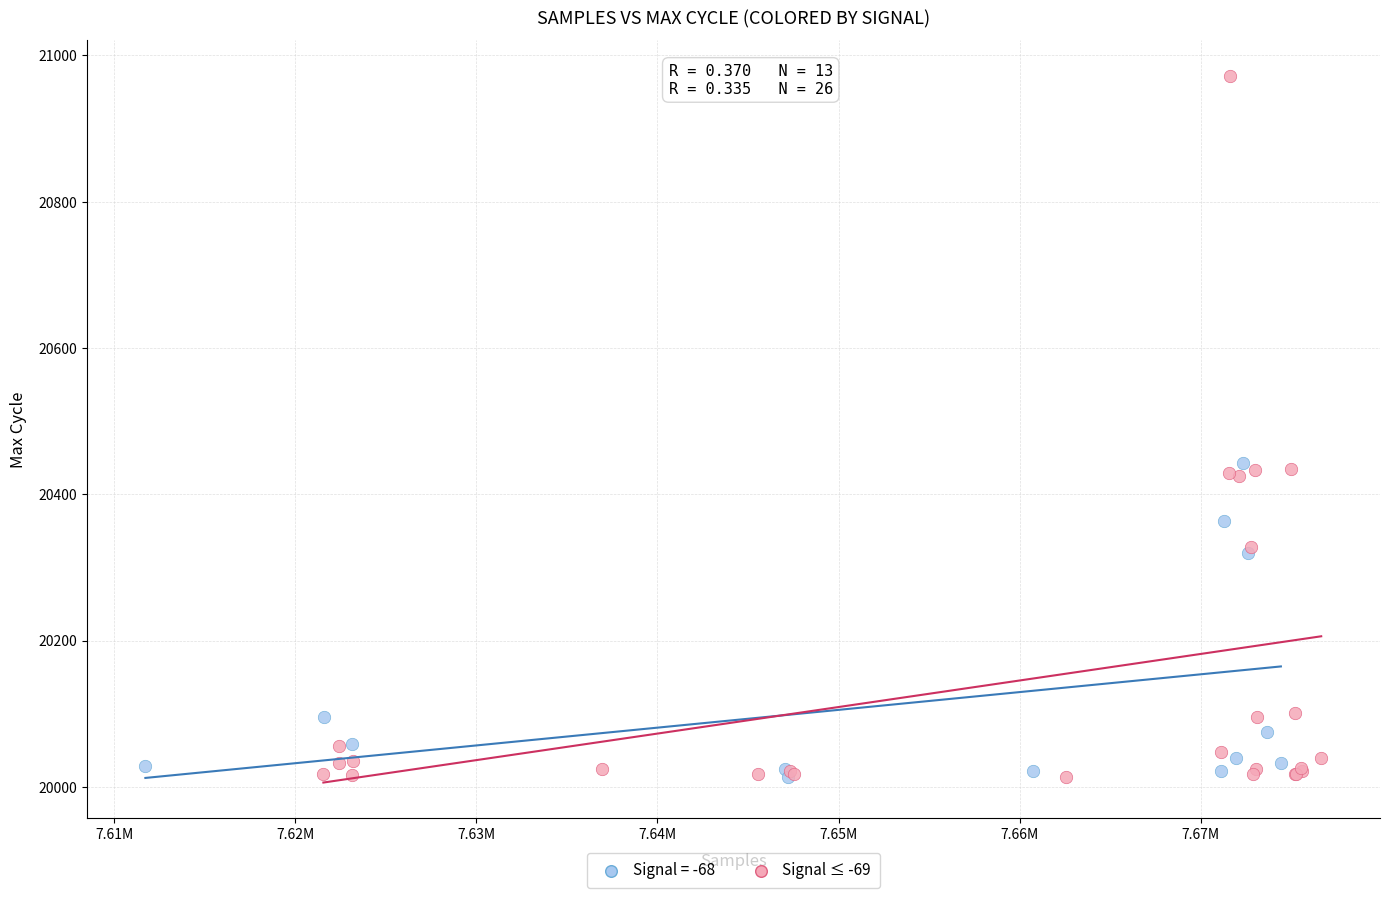

Which series has the largest Y range (max minus min)?

Signal ≤ -69